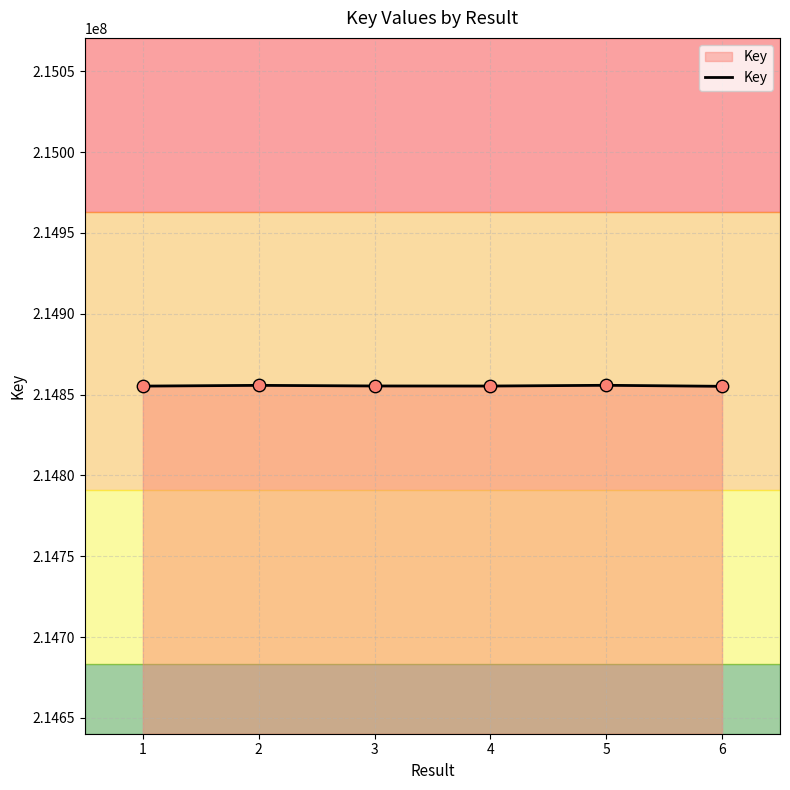

Approximately how many times larger is the value at 6 compared to 5?

1.0